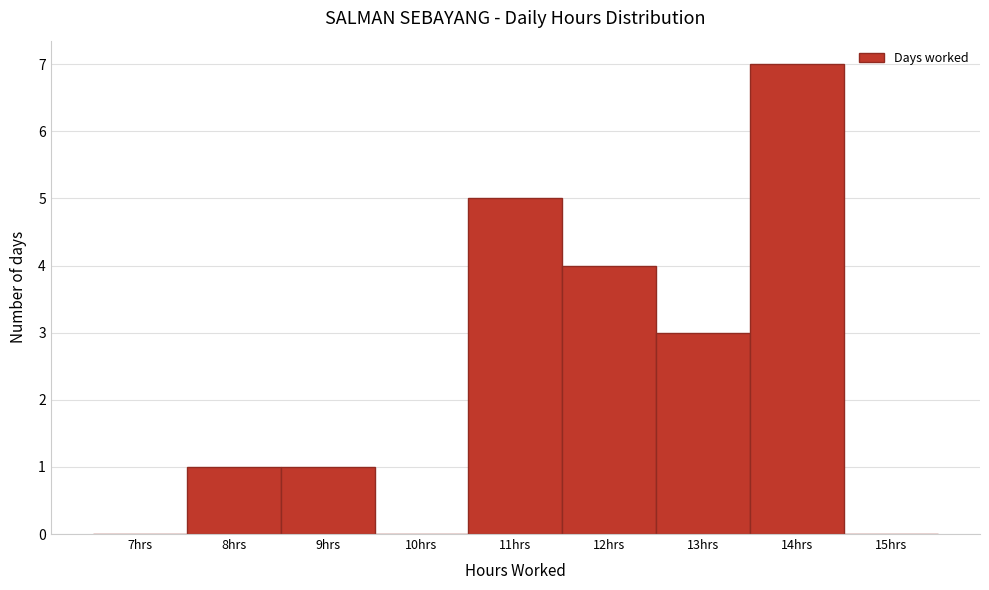

Reading left to right, transcribe all the data shown in this chart.

7hrs=0	8hrs=1	9hrs=1	10hrs=0	11hrs=5	12hrs=4	13hrs=3	14hrs=7	15hrs=0